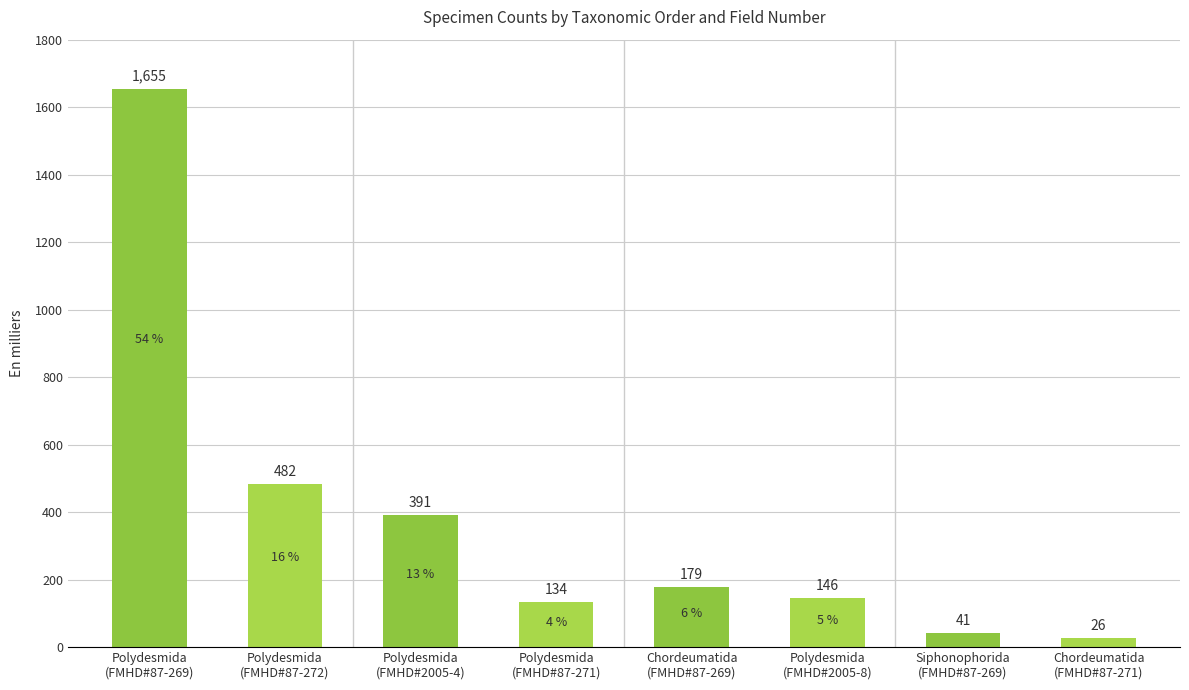

What is the value of the 1st bar from the left?

1655